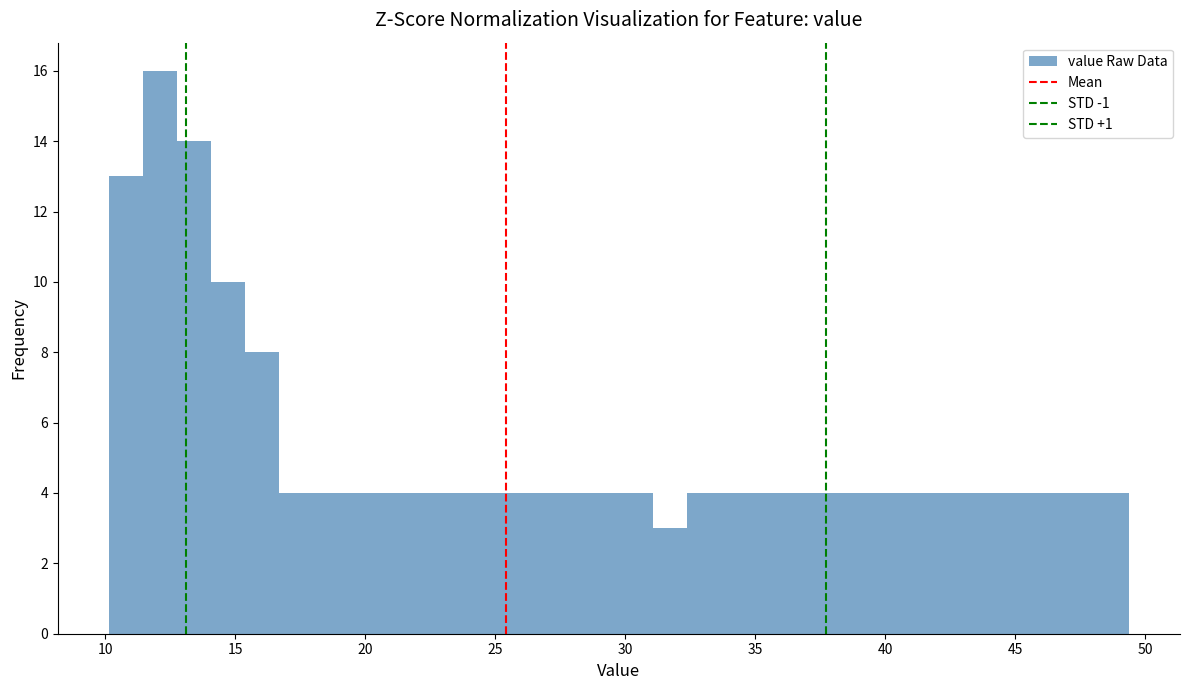

Read against the x-axis, roughly where is the centre of the tallest bar?

12.0